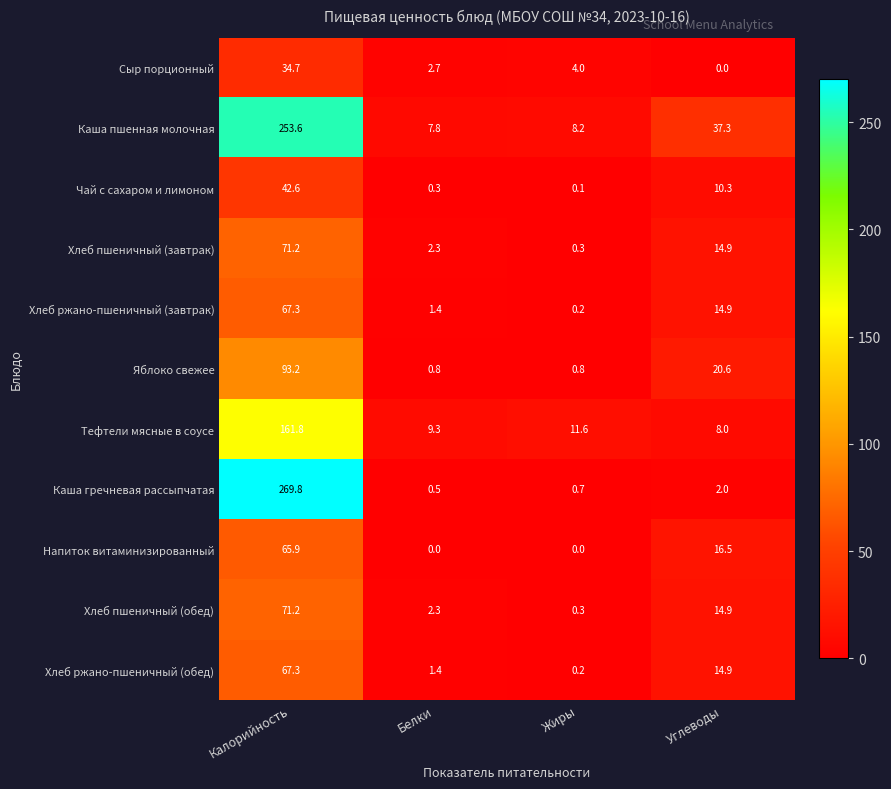

How many values in the Яблоко свежее series exceed 20?

2